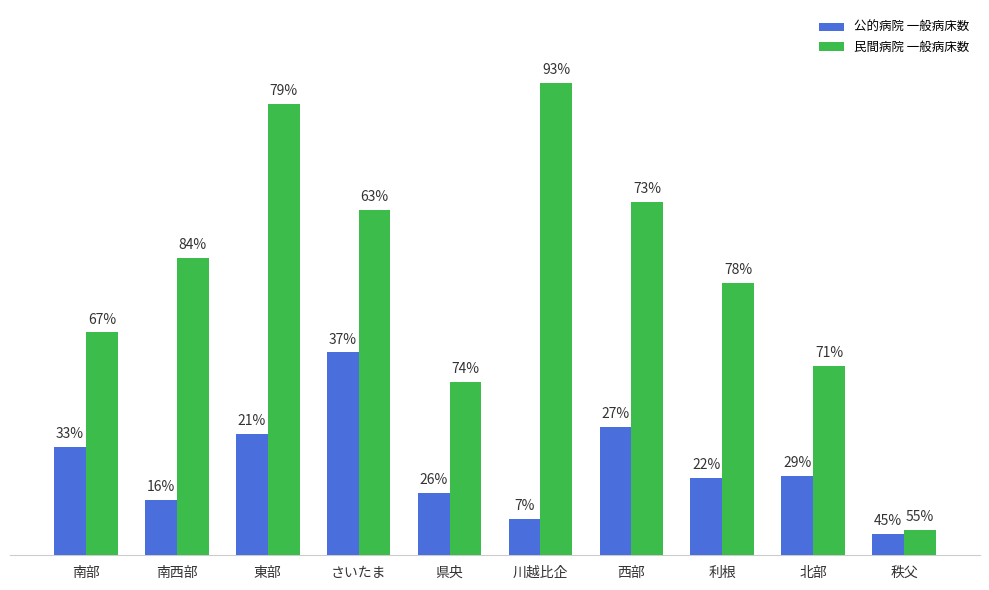

Which series has the largest range (max minus min)?

民間病院 一般病床数